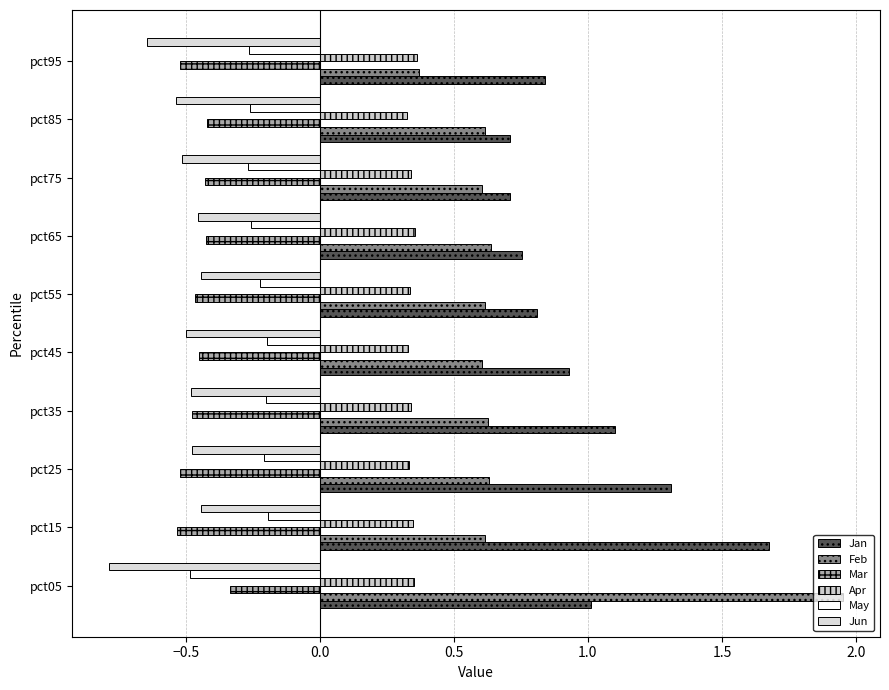

What are all the series names shown in the legend?

Jan, Feb, Mar, Apr, May, Jun